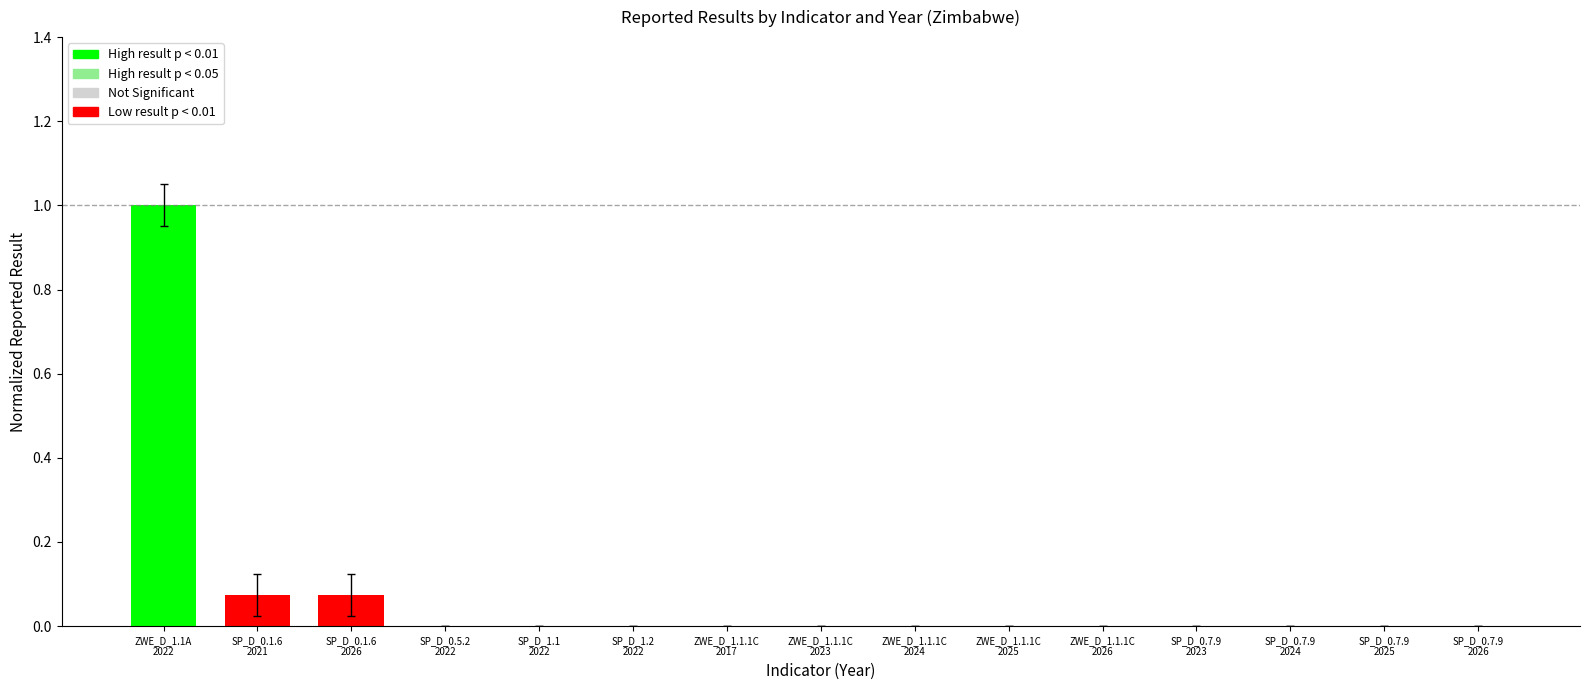

What is the maximum value shown in the chart?

1.0